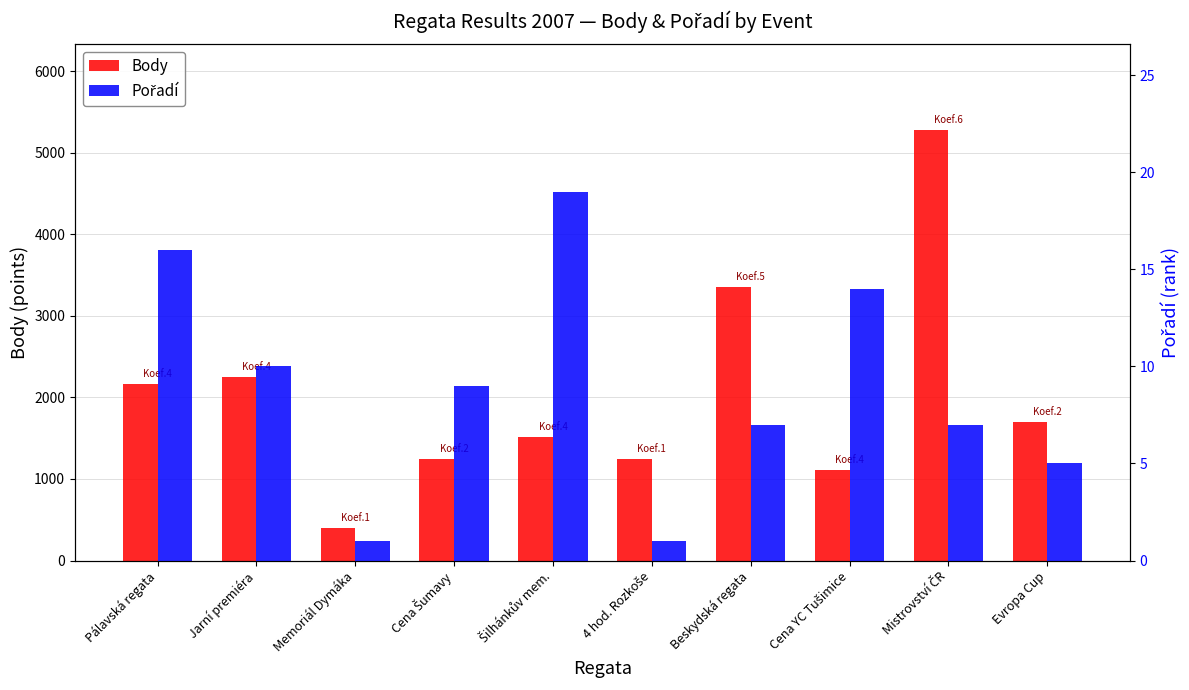

List the series in order of their overall mean, lowest first.

Pořadí, Body